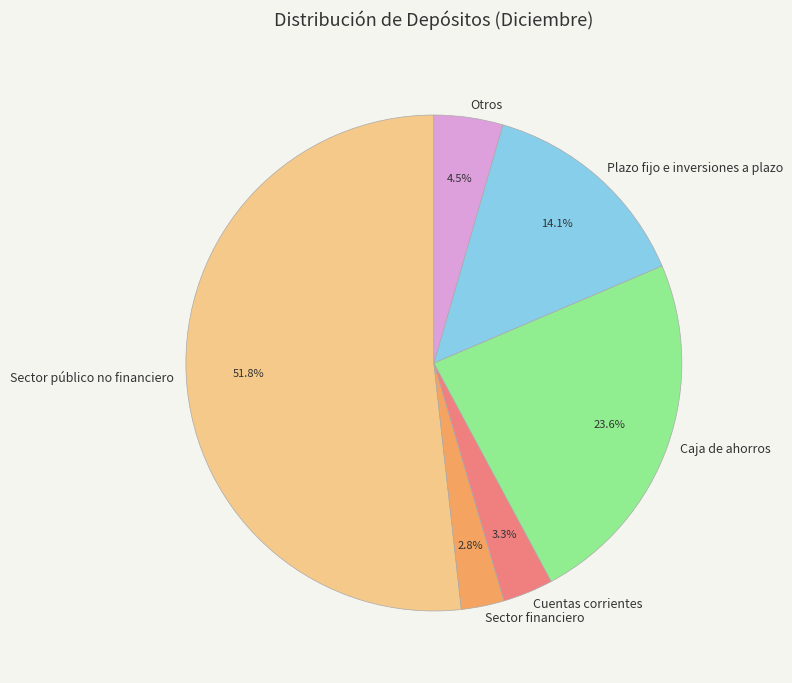

Which category has the biggest portion of the pie?

Sector público no financiero